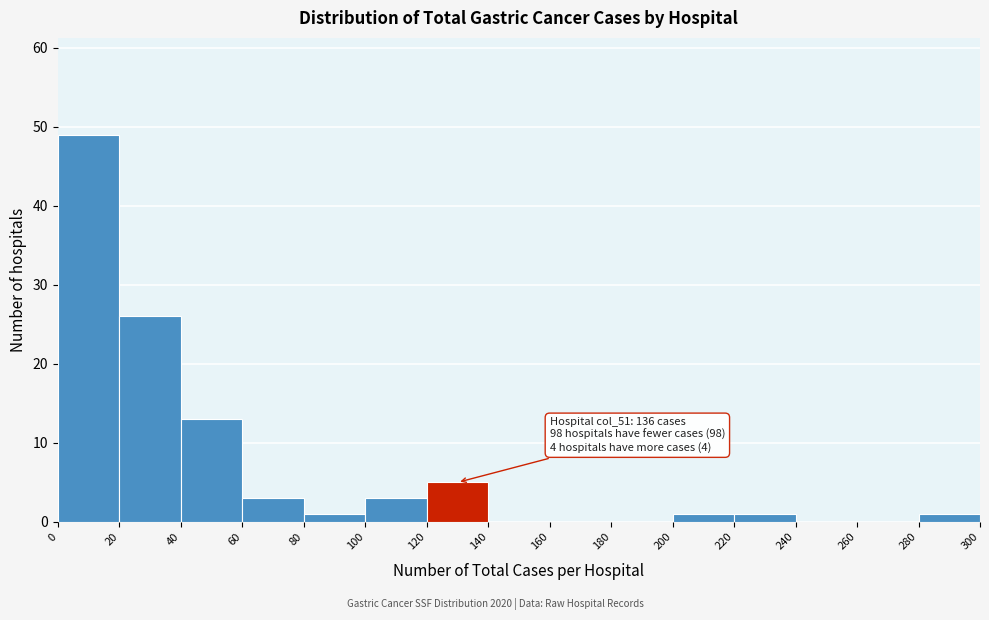

Which range on the x-axis has the tallest bar?

0 to 20